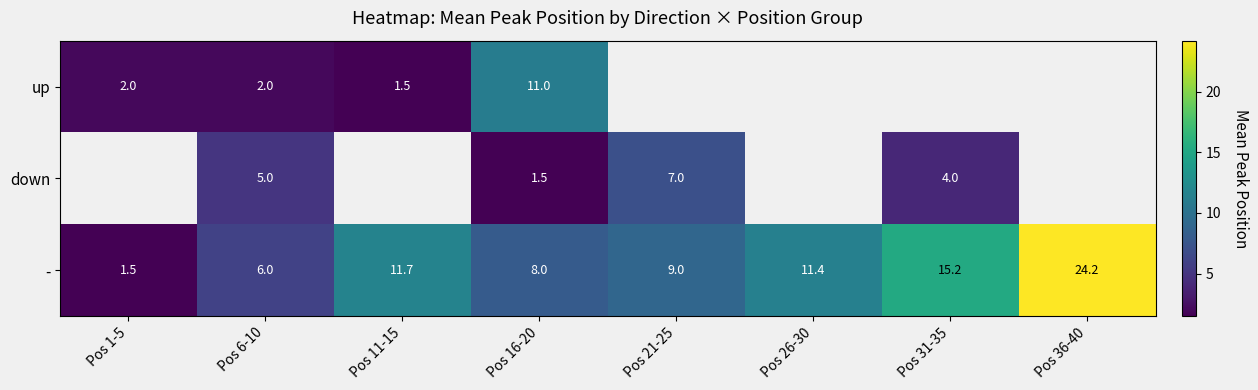

At how many categories does at least one series exceed 19?

1